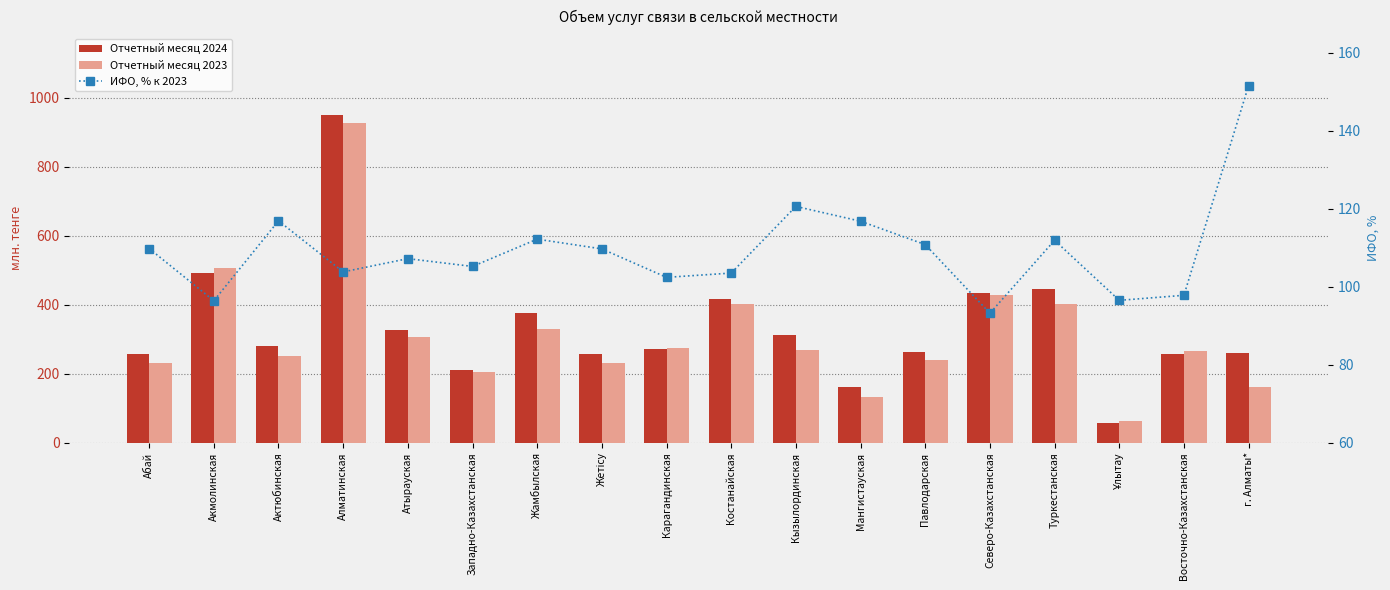

What is the minimum value for Отчетный месяц 2023?

64.0